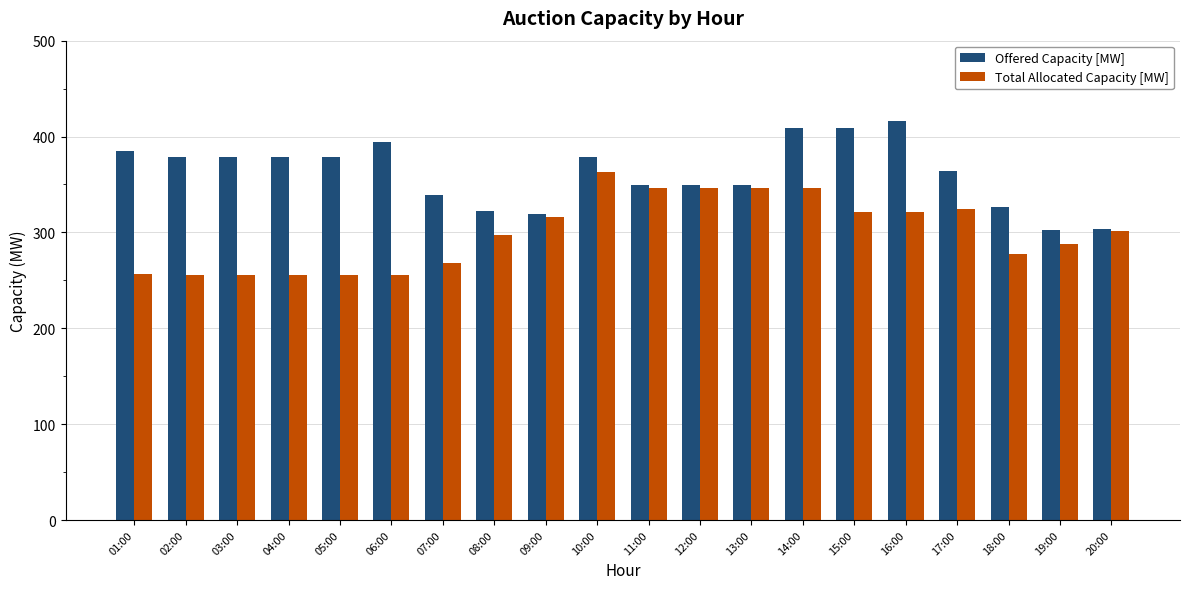

How many series are shown in this chart?

2